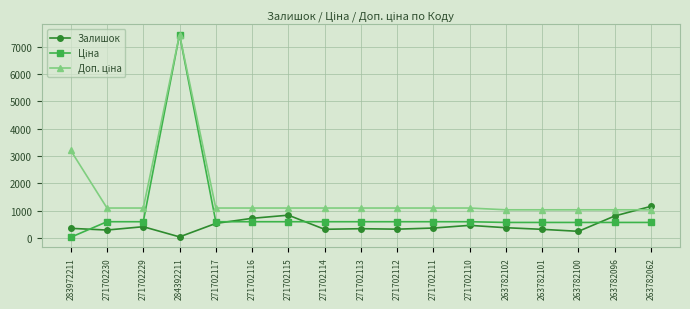

Which label corresponds to the largest value in the chart?

284392211